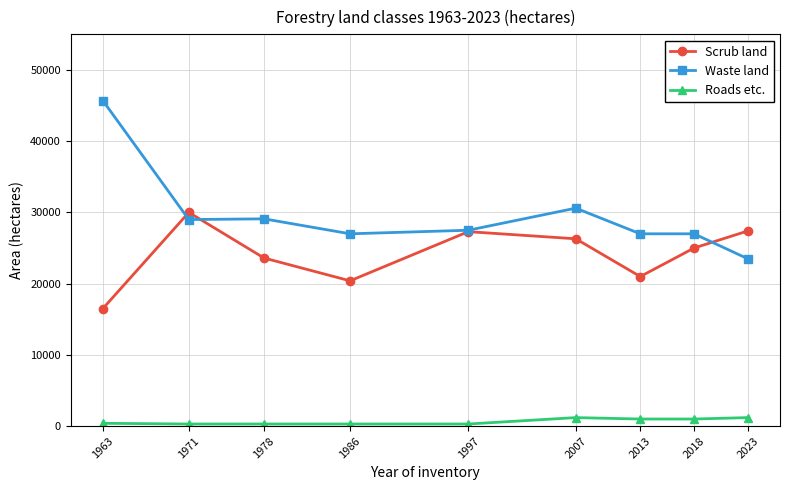

What is the maximum value shown in the chart?

45700